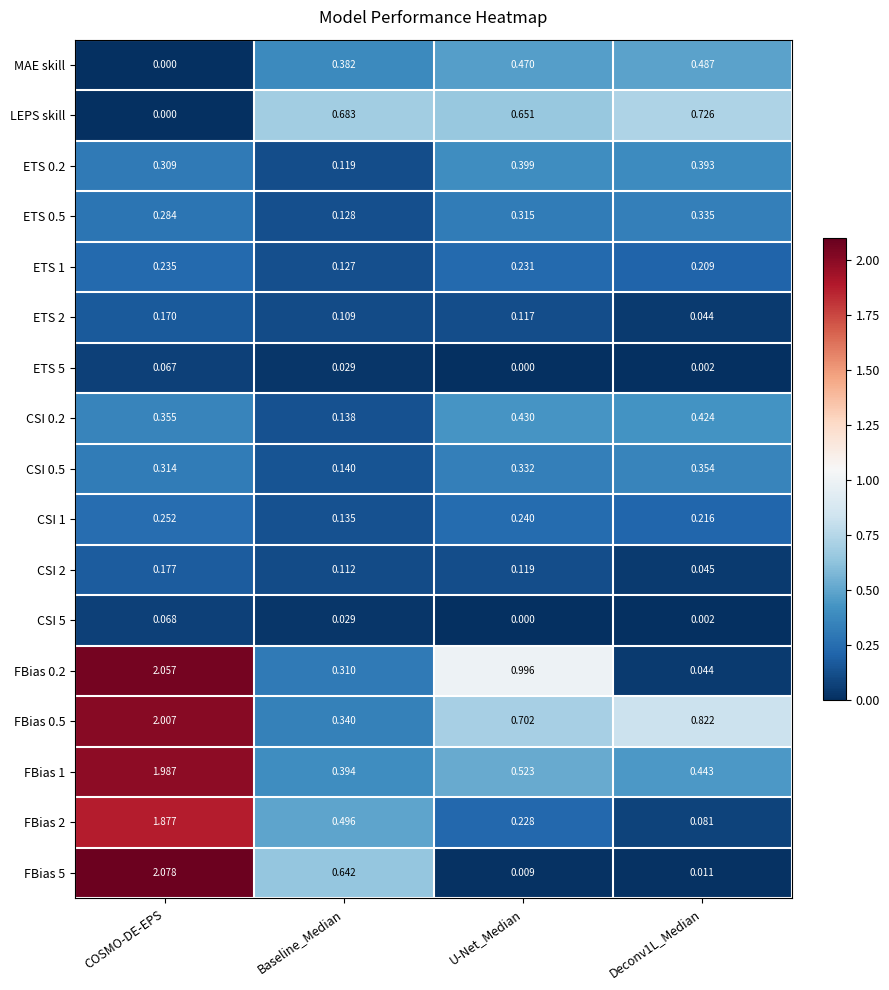

Which label corresponds to the largest value in the chart?

COSMO-DE-EPS